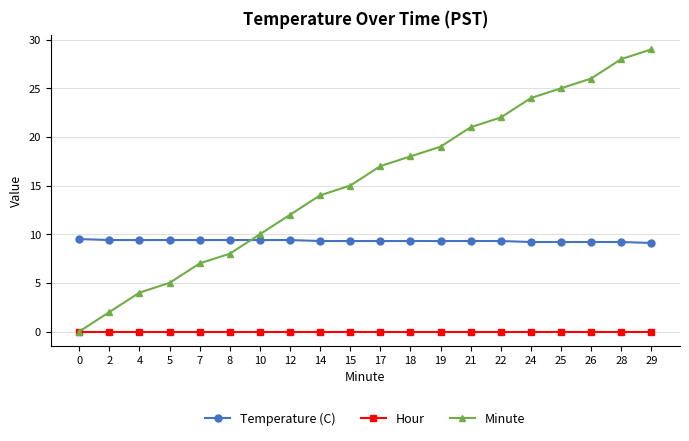

What is the total value across all series at 7?

16.4